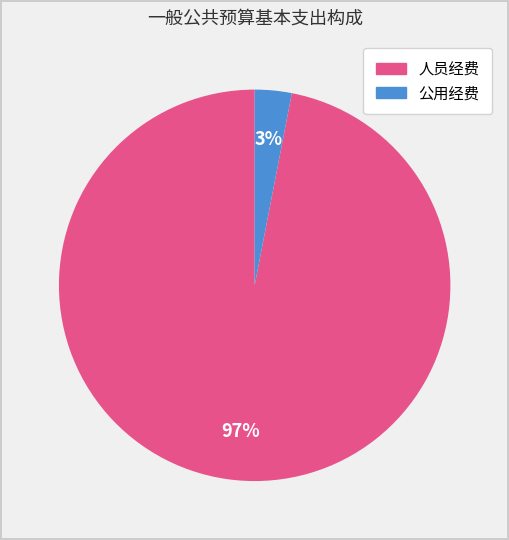

To the nearest percent, what portion does 人员经费 represent?

97%